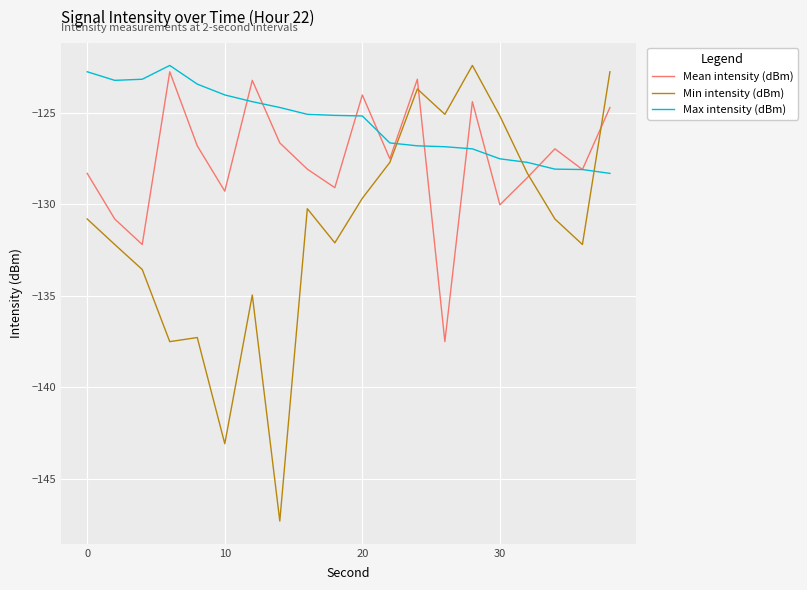

Which series has the largest range (max minus min)?

Min intensity (dBm)